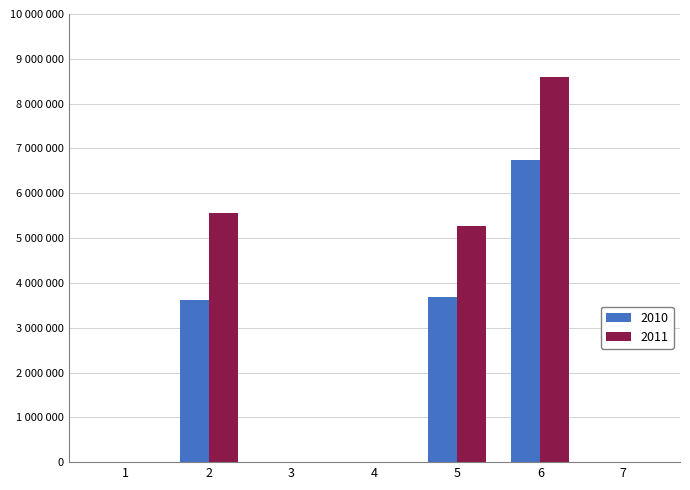

Does the chart contain stacked bars?

No